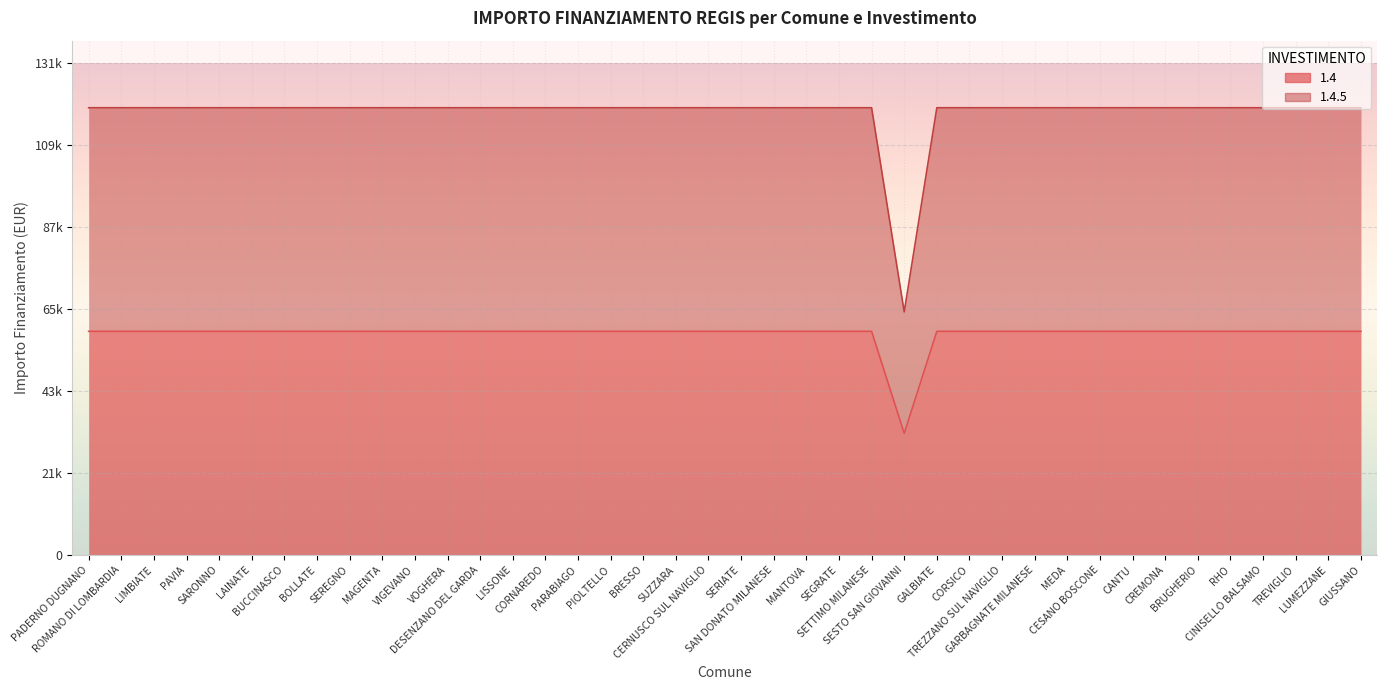

Is it true that 1.4 equals 59966 at SEGRATE?

True